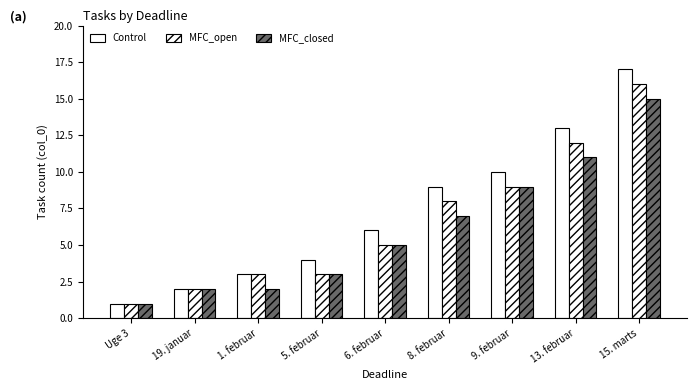

Between 19. januar and 15. marts, which series saw the biggest shift?

Control